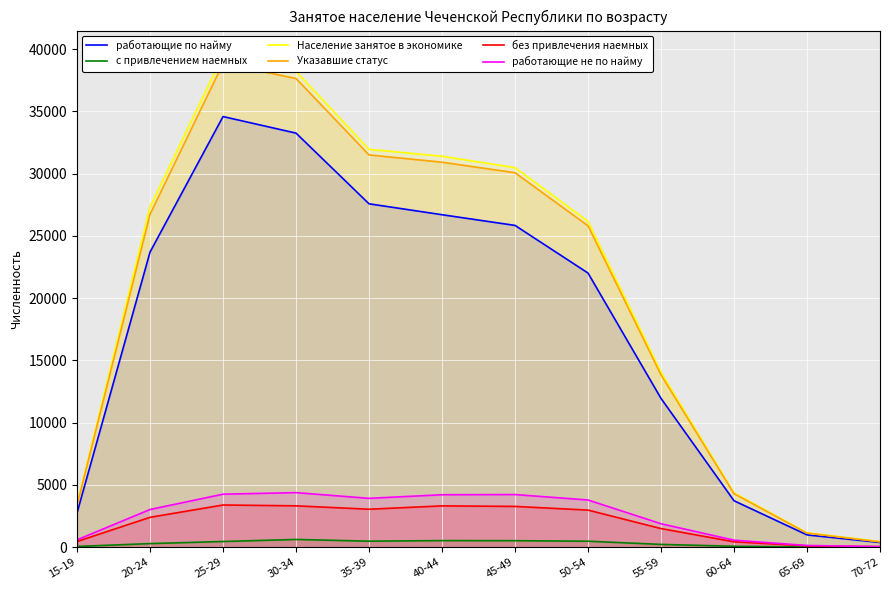

List the series in order of their peak value, lowest first.

с привлечением наемных, без привлечения наемных, работающие не по найму, работающие по найму, Указавшие статус, Население занятое в экономике